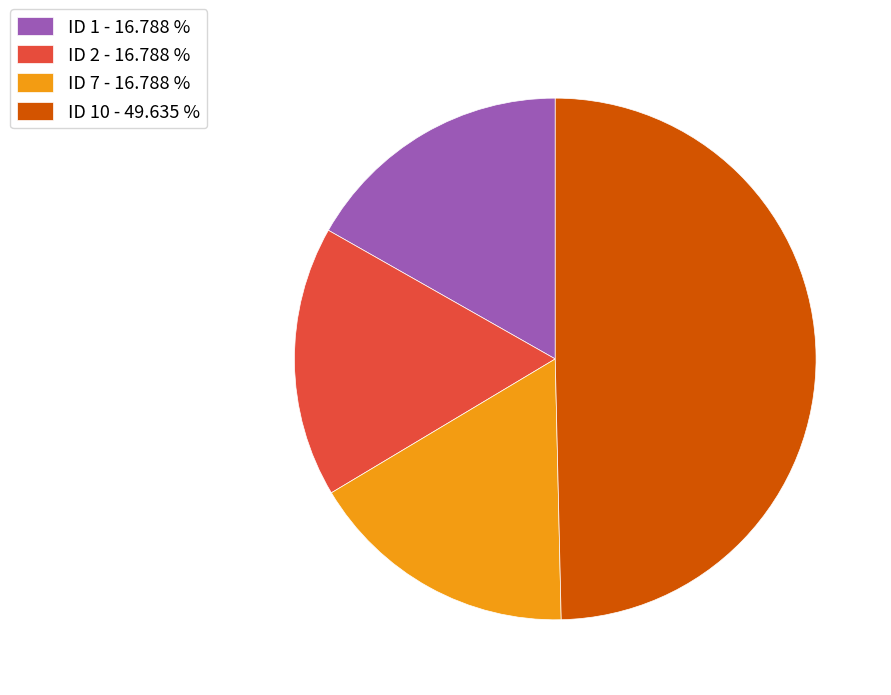

Which category has the biggest portion of the pie?

ID 10 - 49.635 %